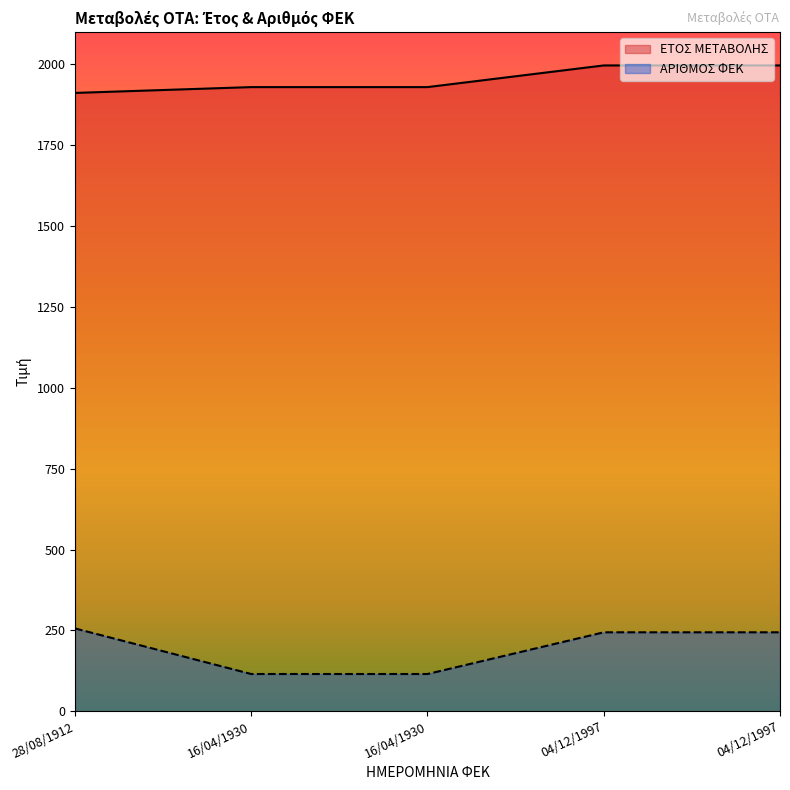

What is the label of the 5th point from the right?

28/08/1912